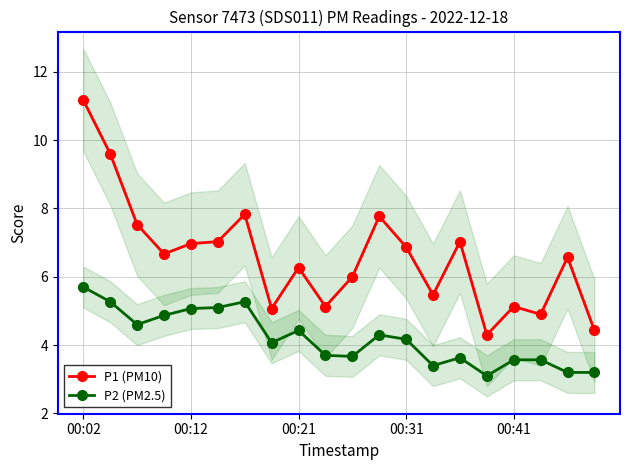

Is it true that P1 (PM10) equals 10.8 at 00:31?

False